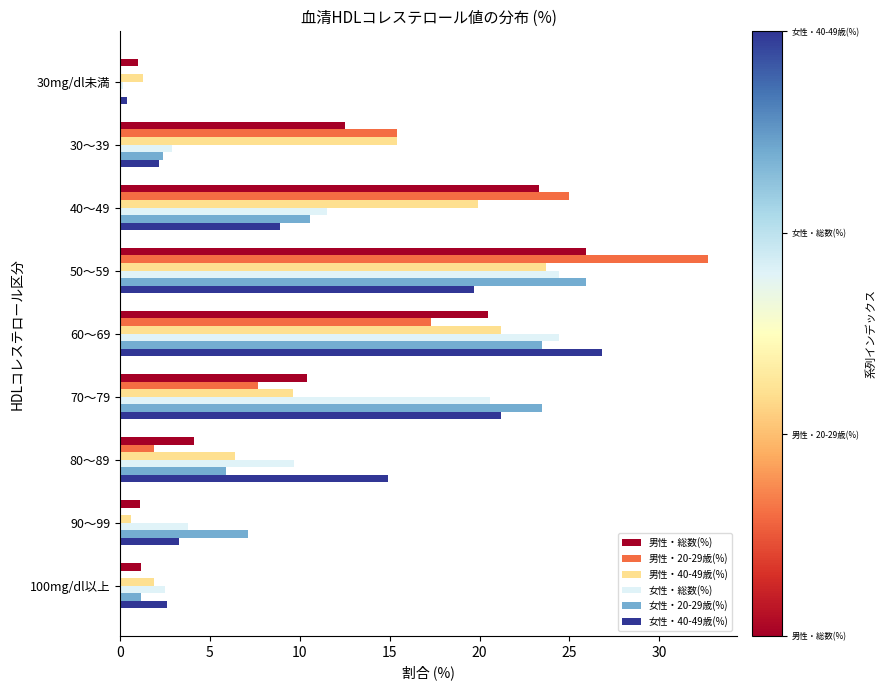

At which category is the sum across all series the highest?

50～59